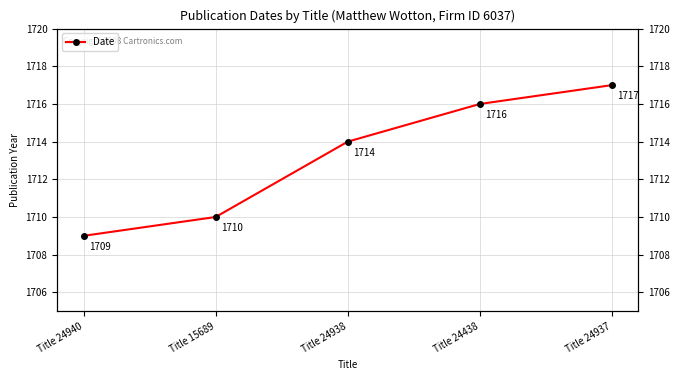

What is the smallest value displayed?

1709